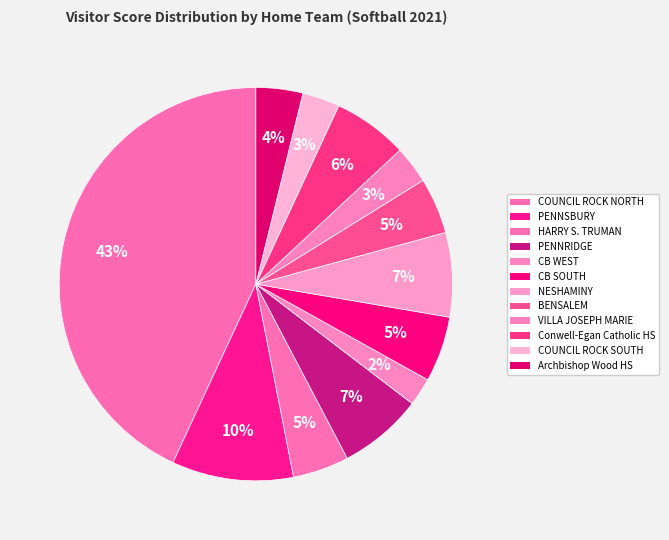

Does any single category account for the majority?

No